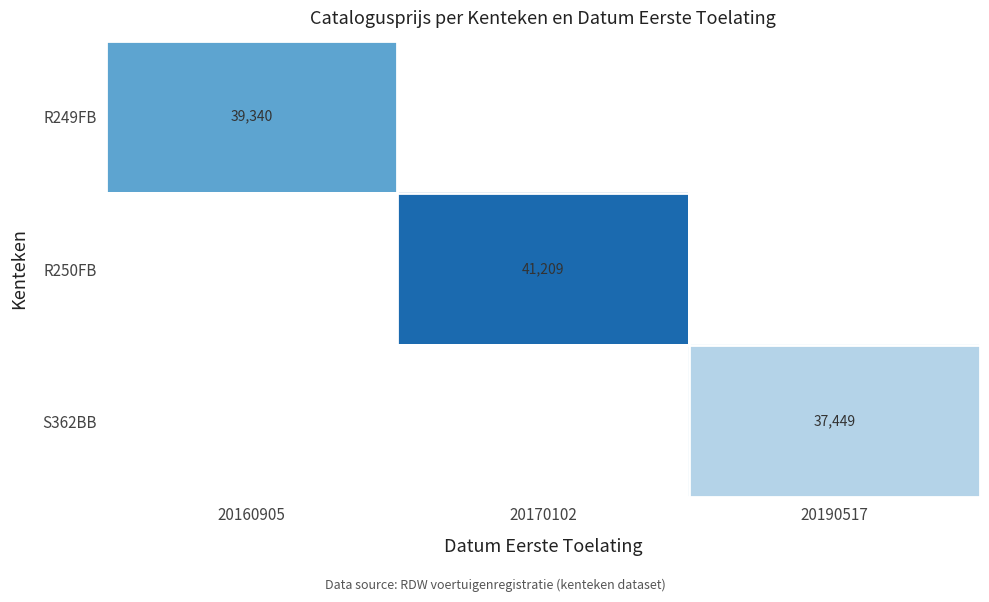

How many distinct data groups are displayed?

3